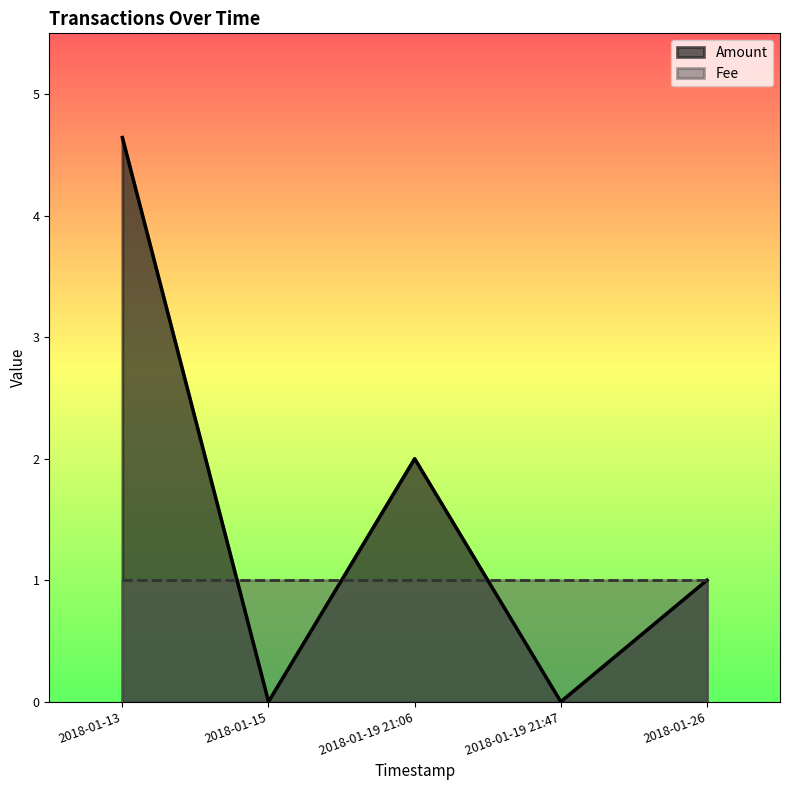

Does the chart display data point markers on the line(s)?

No